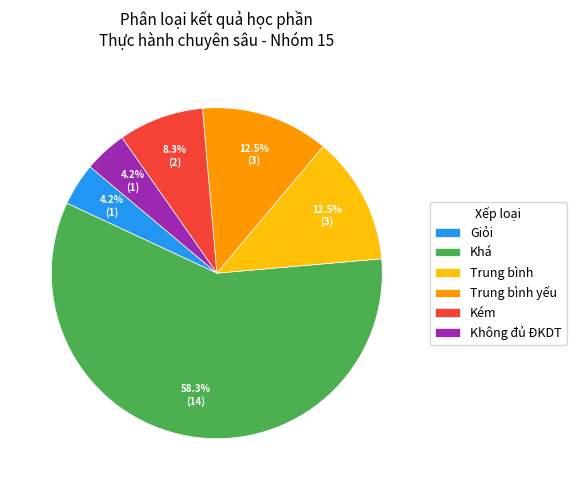

Combined, do Khá and Giỏi account for over 50%?

Yes